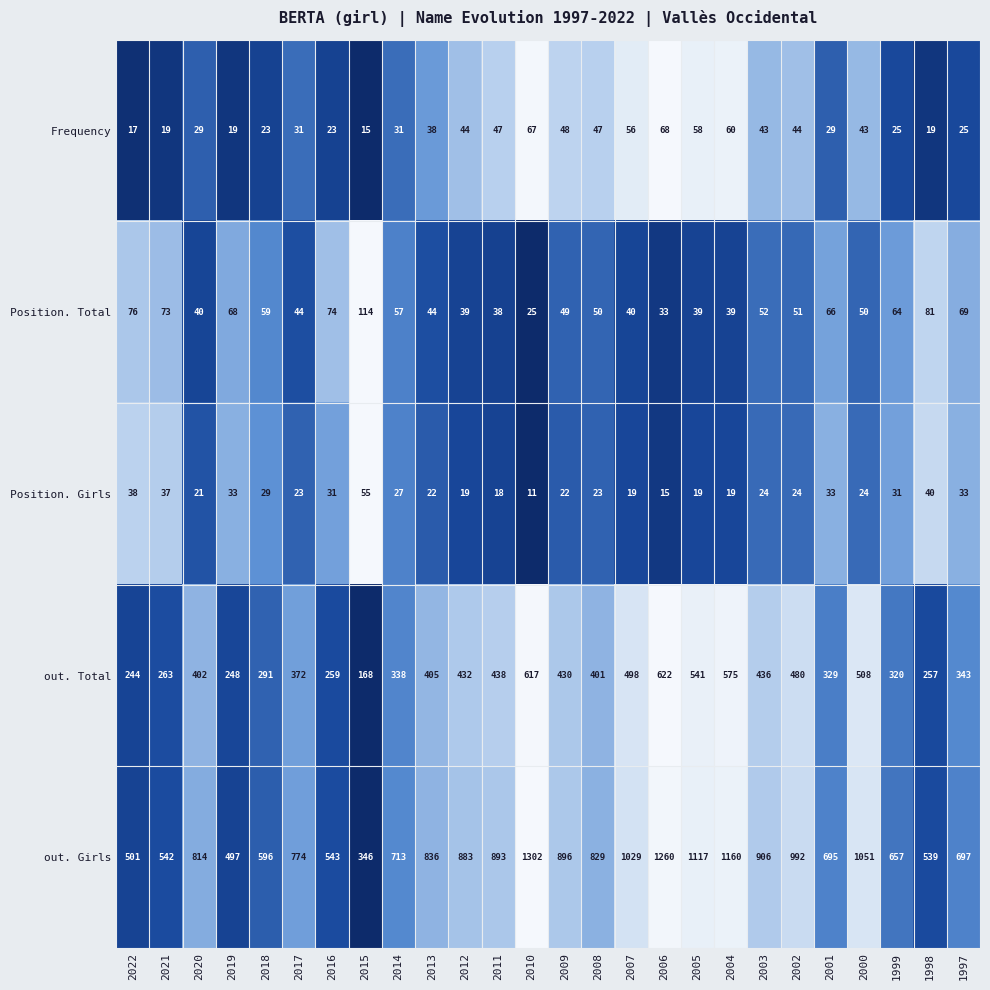

Is it true that Position. Total equals 76 at 2022?

True